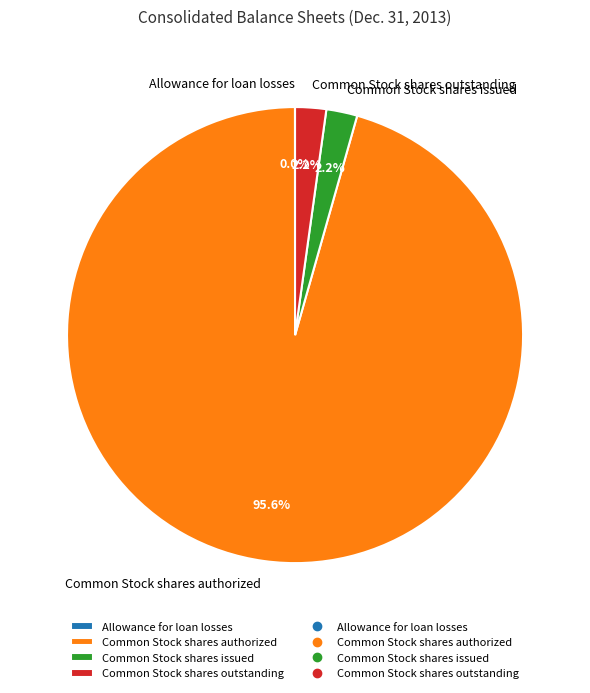

Which category has the biggest portion of the pie?

Common Stock shares authorized